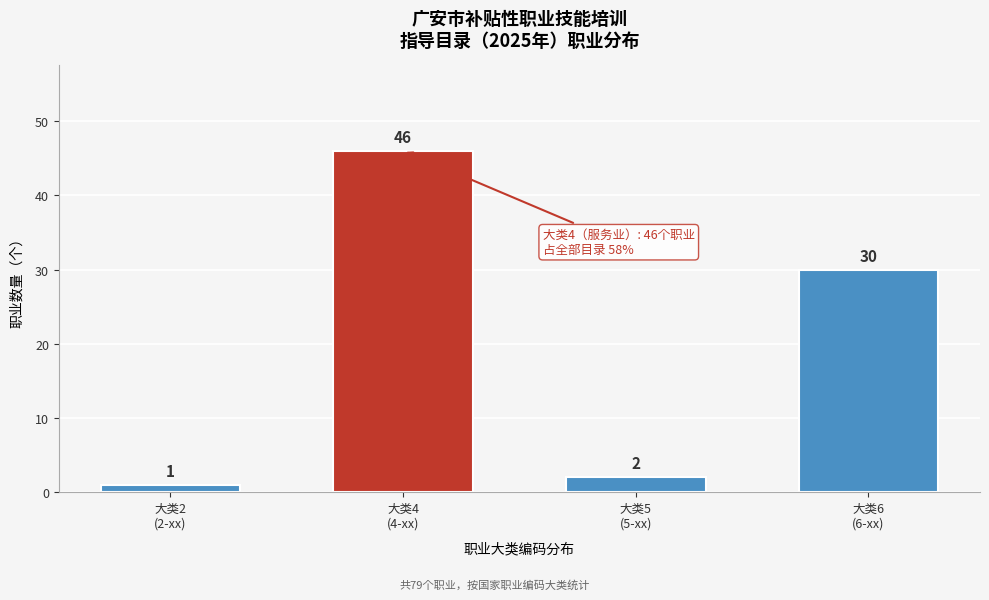

Reading left to right, list all the values displayed in this chart.

1	46	2	30